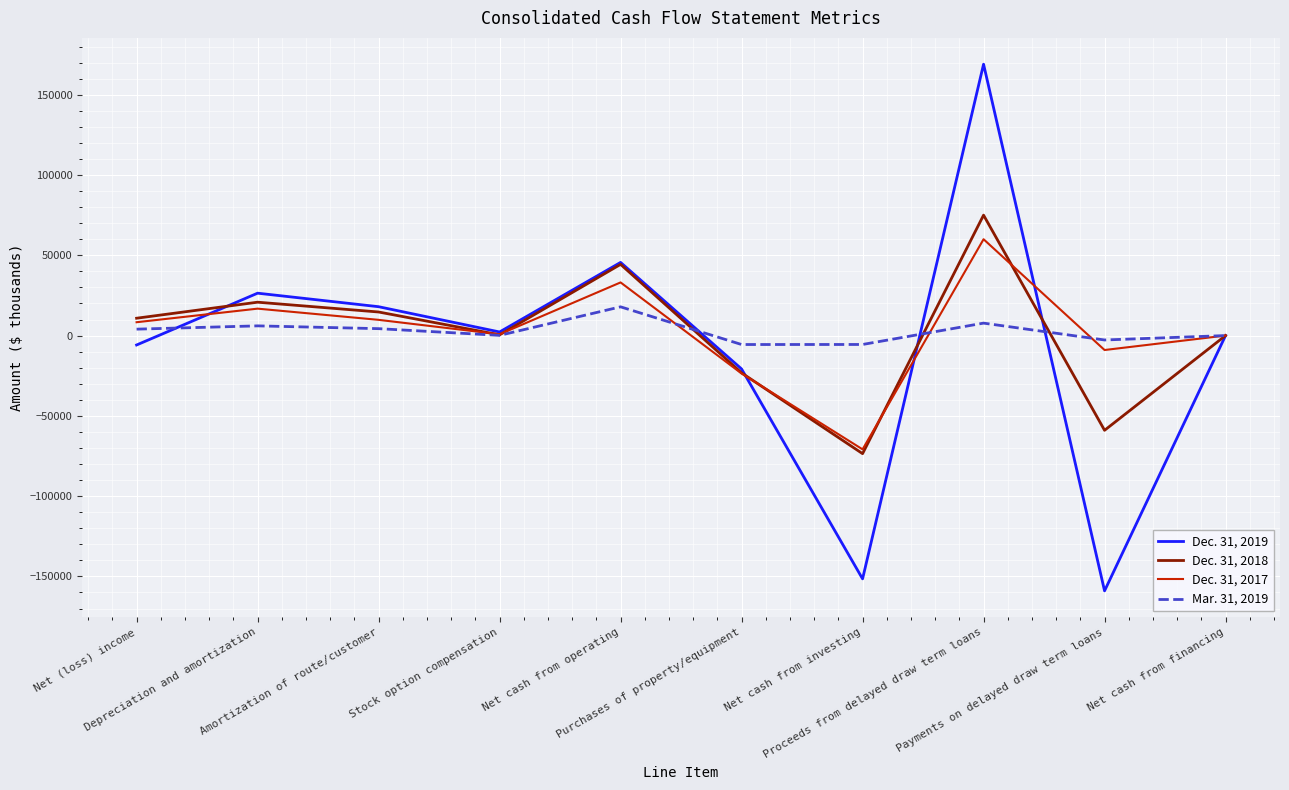

What is the minimum value shown in the chart?

-159000